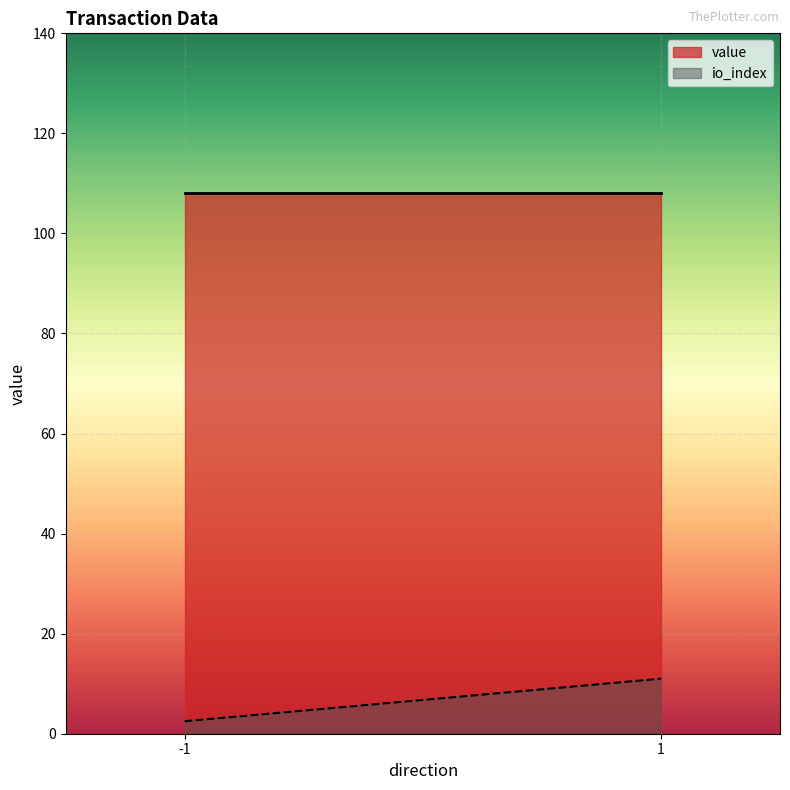

Count the number of categories in the chart.

2